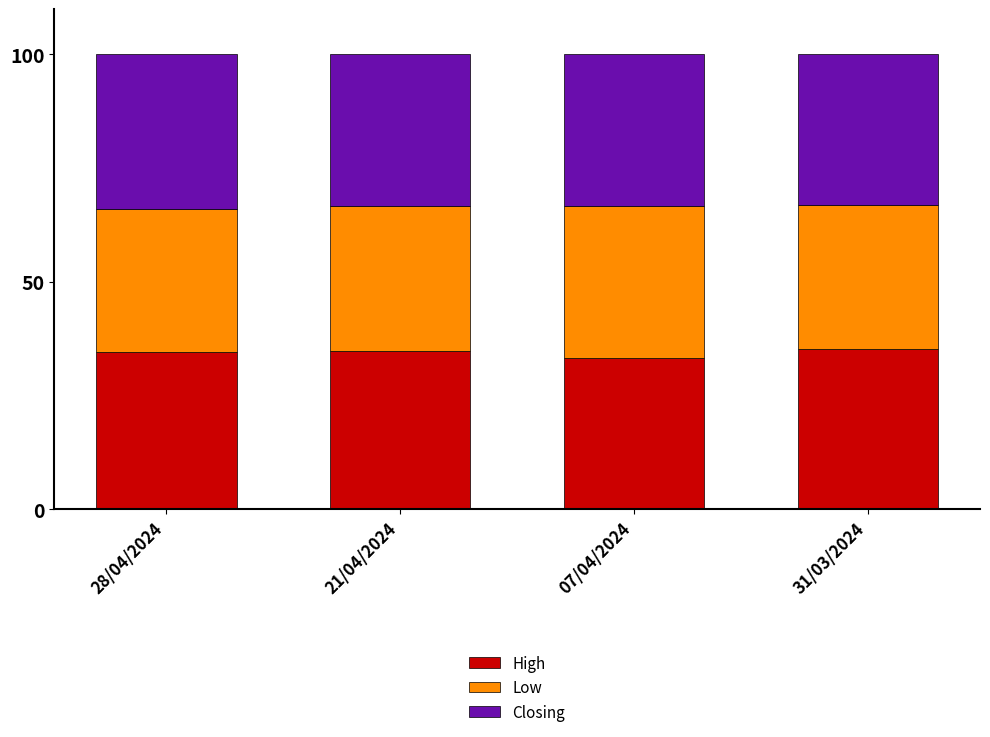

Is it true that High equals 35.2 at 31/03/2024?

True